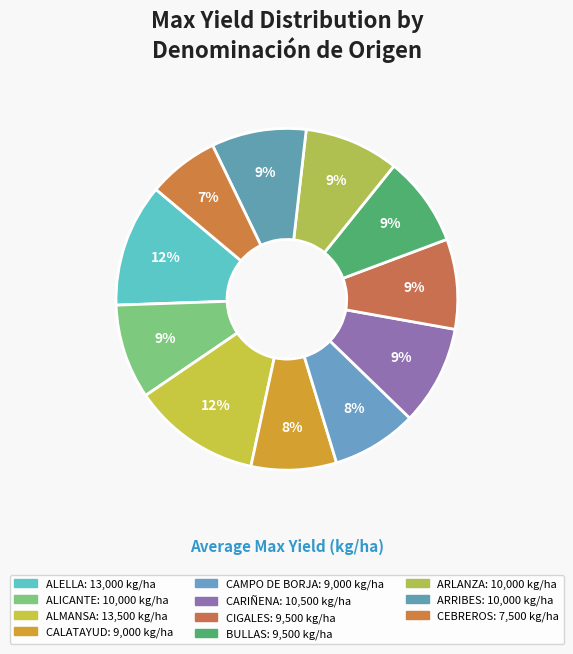

Is it true that ALELLA is 12% of the pie?

True